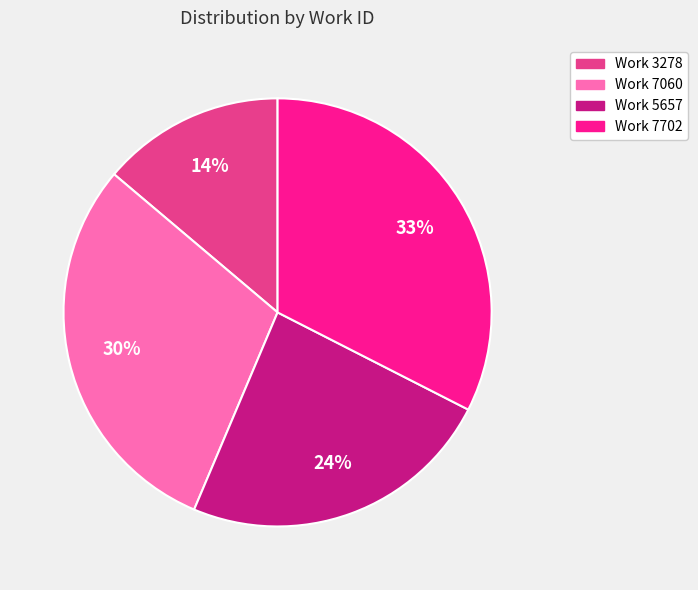

Rank the categories by value from highest to lowest.

Work 7702, Work 7060, Work 5657, Work 3278